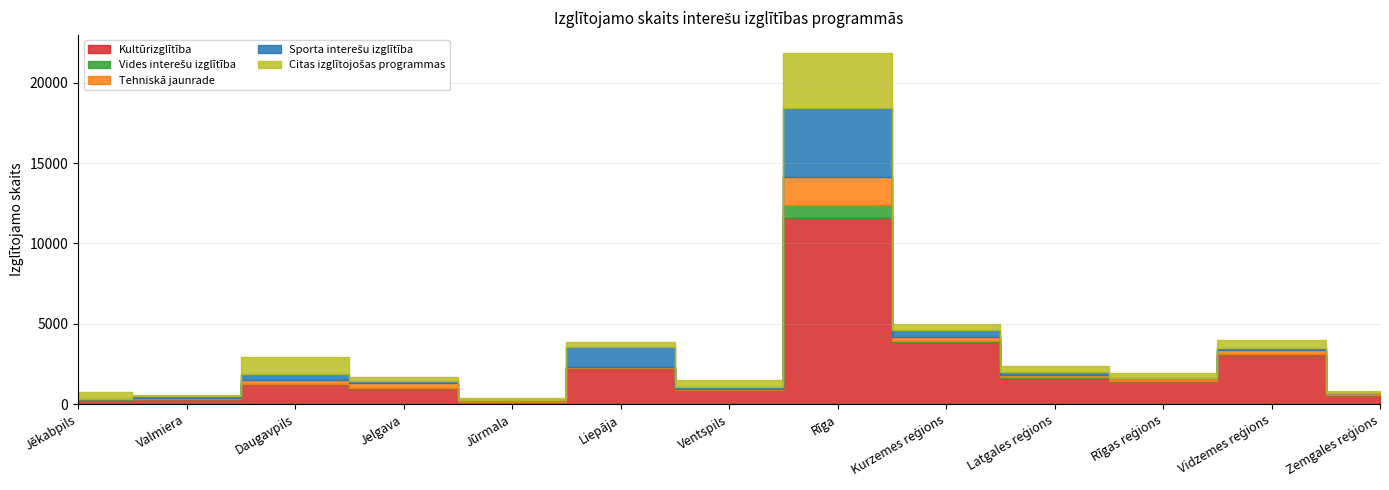

What is the spread (max minus min) of values at Ventspils?

869